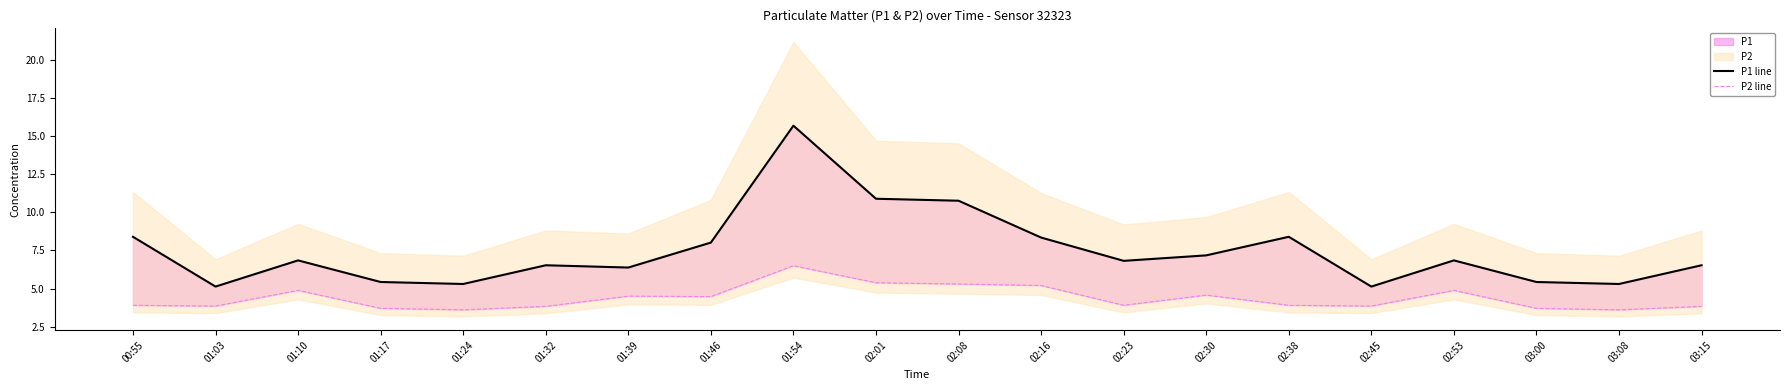

Reading right to left, list all the values displayed in this chart.

P1 line: 6.5	5.3	5.4	6.8	5.1	8.4	7.2	6.8	8.3	10.8	10.9	15.7	8.0	6.4	6.5	5.3	5.4	6.8	5.1	8.4
P2 line: 3.8	3.6	3.7	4.9	3.9	3.9	4.6	3.9	5.2	5.3	5.4	6.5	4.5	4.5	3.8	3.6	3.7	4.9	3.9	3.9